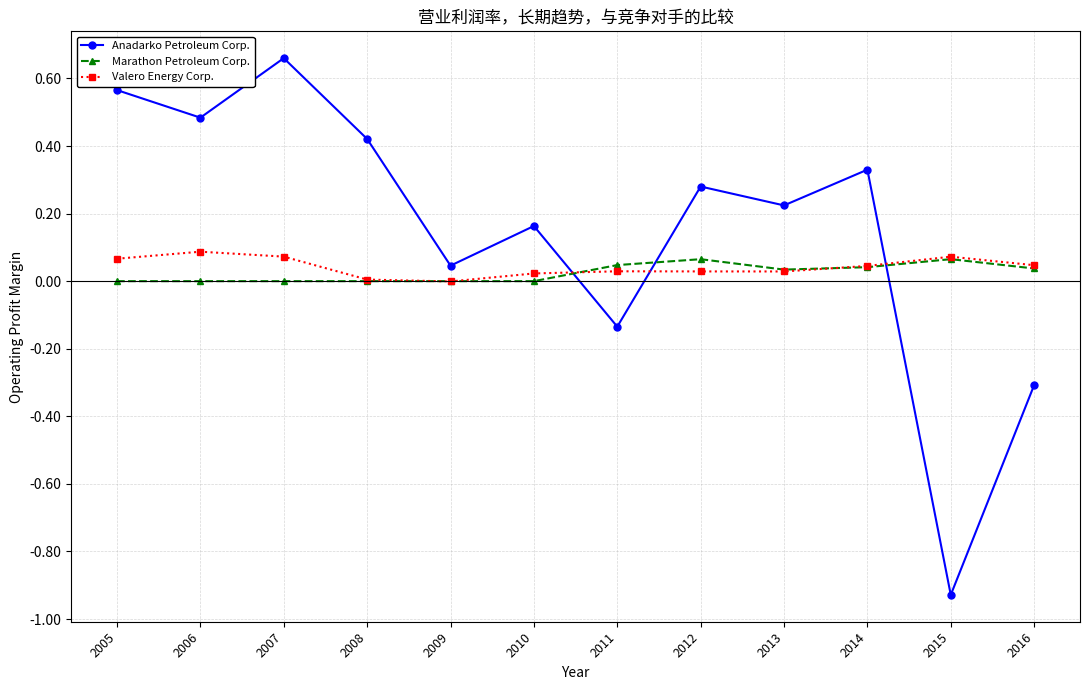

Which series has the largest range (max minus min)?

Anadarko Petroleum Corp.